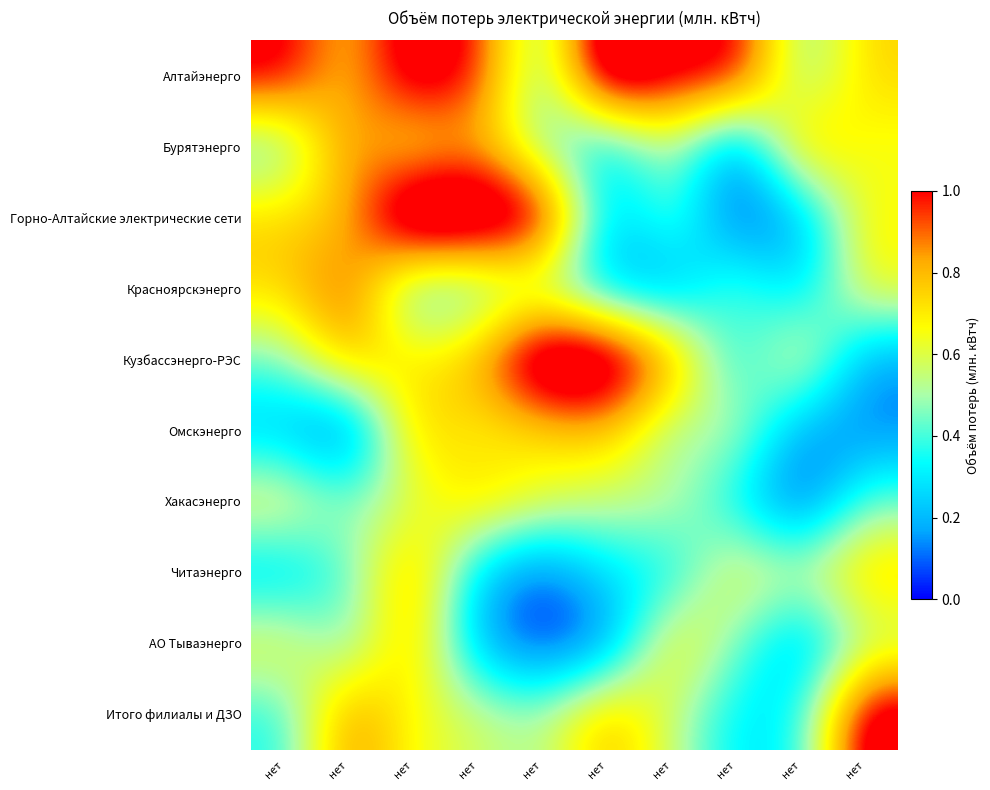

Reading left to right, what are all the values shown in this chart?

Алтайэнерго: нет=1.1	нет=0.7	нет=1.2	нет=1.0	нет=0.4	нет=1.3	нет=1.1	нет=1.1	нет=0.4	нет=0.8
Бурятэнерго: нет=0.4	нет=0.9	нет=0.6	нет=0.8	нет=0.4	нет=0.2	нет=0.6	нет=0.1	нет=0.8	нет=0.6
Горно-Алтайские электрические сети: нет=0.8	нет=0.8	нет=1.4	нет=1.3	нет=1.2	нет=0.2	нет=0.5	нет=0.0	нет=0.2	нет=0.7
Красноярскэнерго: нет=0.7	нет=1.0	нет=0.3	нет=0.4	нет=0.5	нет=0.2	нет=0.1	нет=0.5	нет=0.2	нет=0.7
Кузбассэнерго-РЭС: нет=0.4	нет=0.8	нет=0.7	нет=0.8	нет=1.3	нет=1.3	нет=0.9	нет=0.3	нет=0.7	нет=0.1
Омскэнерго: нет=0.2	нет=0.0	нет=0.8	нет=0.7	нет=0.7	нет=0.8	нет=0.5	нет=0.6	нет=0.1	нет=0.1
Хакасэнерго: нет=0.7	нет=0.5	нет=0.6	нет=0.8	нет=0.6	нет=0.6	нет=0.6	нет=0.3	нет=0.0	нет=0.4
Читаэнерго: нет=0.2	нет=0.4	нет=0.9	нет=0.2	нет=0.1	нет=0.3	нет=0.3	нет=0.7	нет=0.6	нет=0.8
АО Тываэнерго: нет=0.7	нет=0.4	нет=0.8	нет=0.2	нет=0.0	нет=0.1	нет=0.7	нет=0.5	нет=0.2	нет=0.5
Итого филиалы и ДЗО: нет=0.4	нет=0.9	нет=0.6	нет=0.6	нет=0.5	нет=0.8	нет=0.6	нет=0.3	нет=0.3	нет=1.2